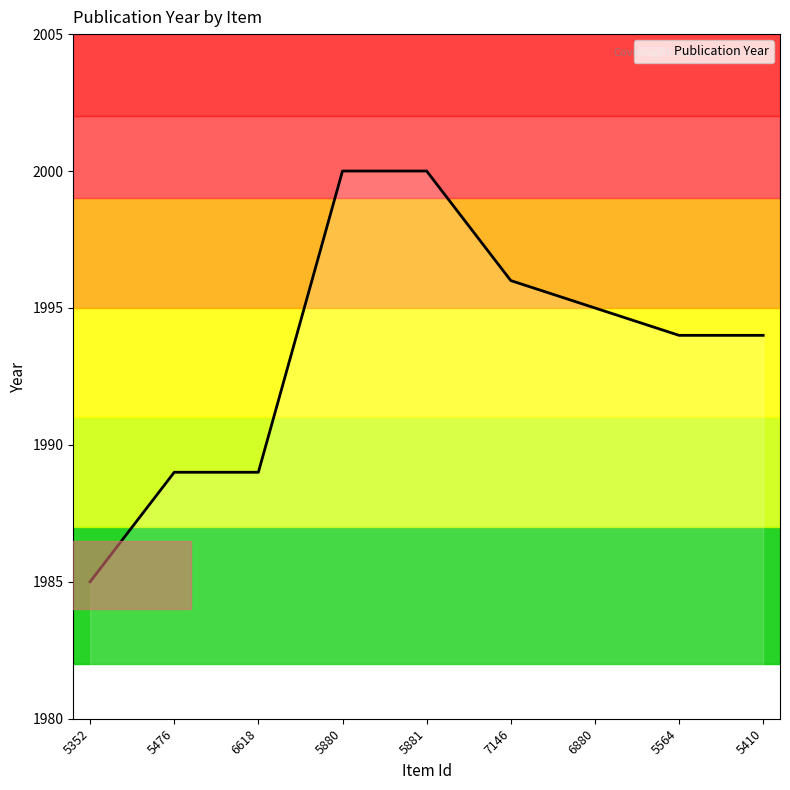

What value does the data have at 6880, to the nearest 10?

2000